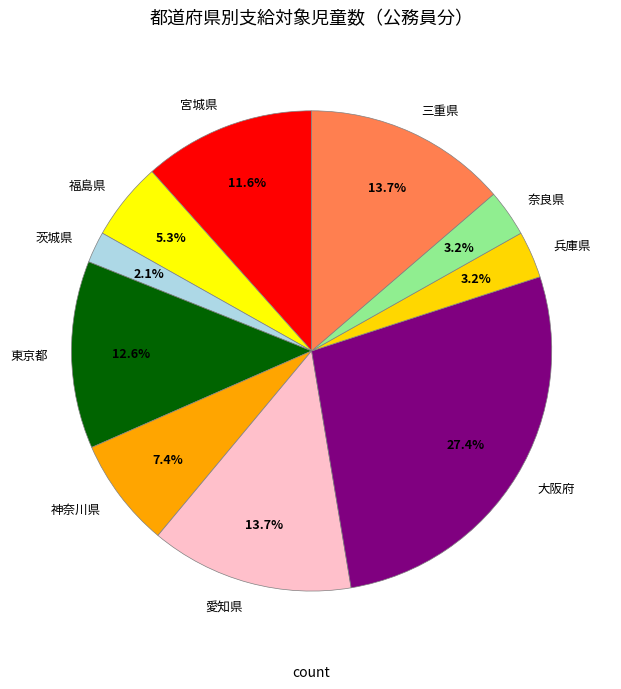

Is there any slice that represents more than half of the pie?

No